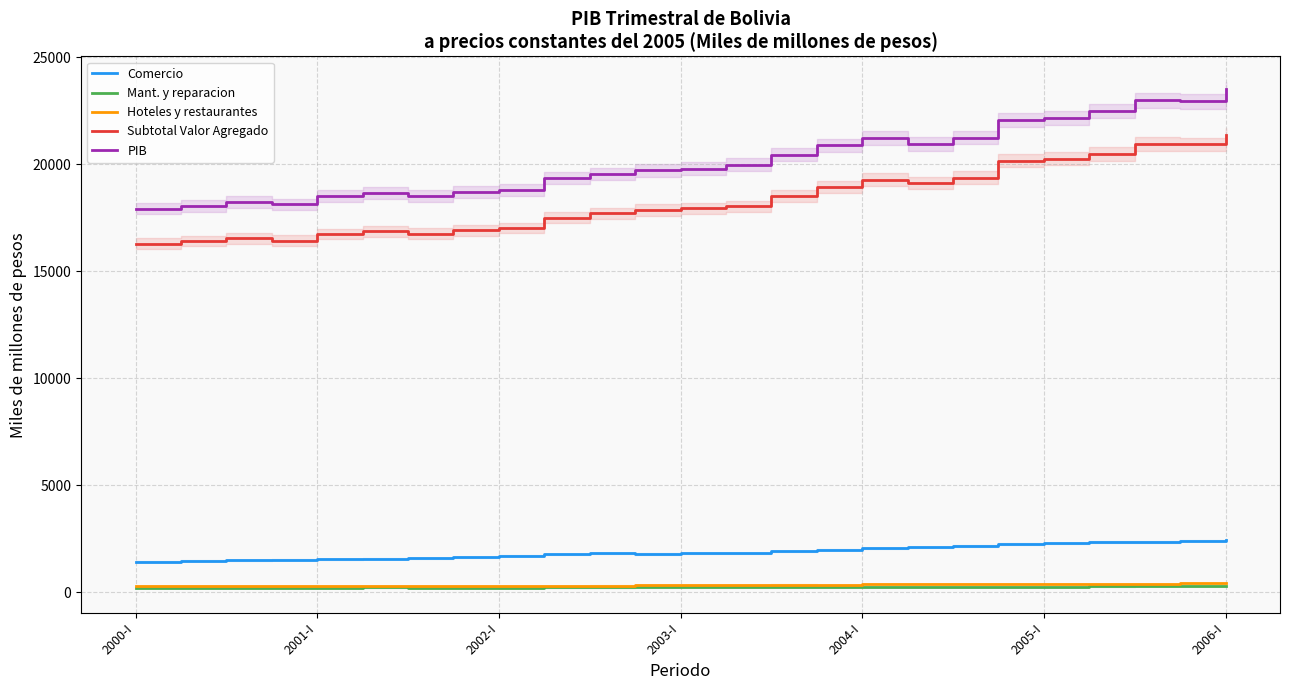

The value of Mant. y reparacion at 19 is 99. True or false?

False